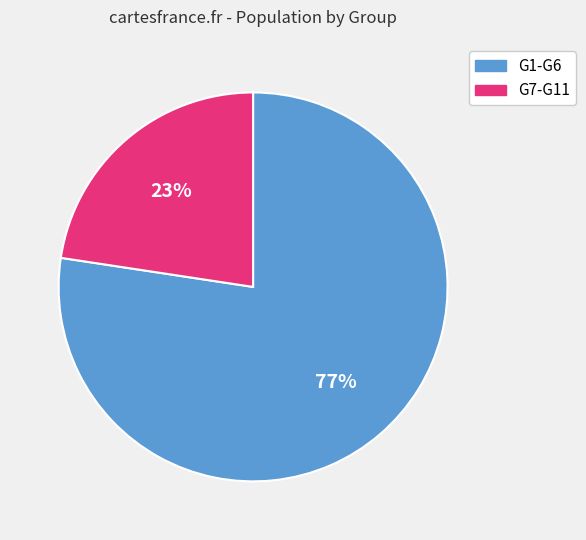

Does any single category account for the majority?

Yes